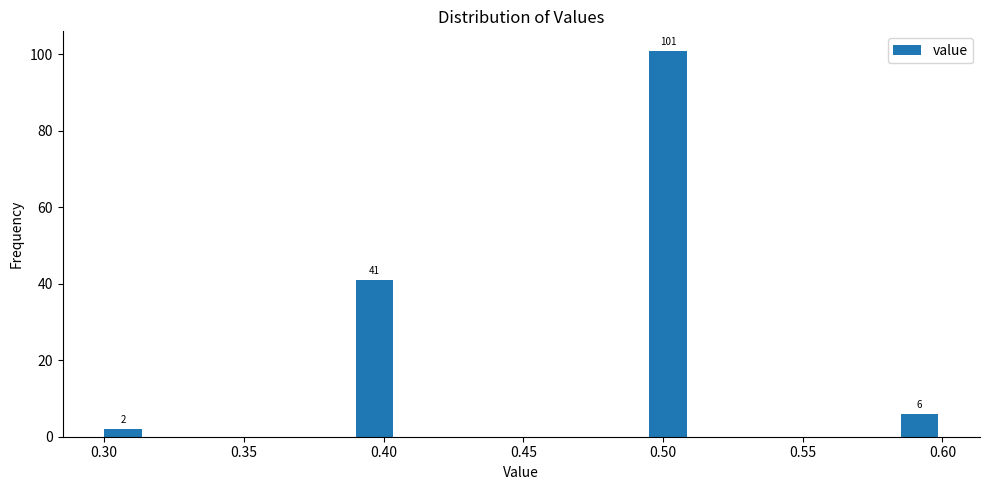

Around what value on the x-axis is the tallest bar? Give the approximate position of its centre, as read against the axis.

0.500